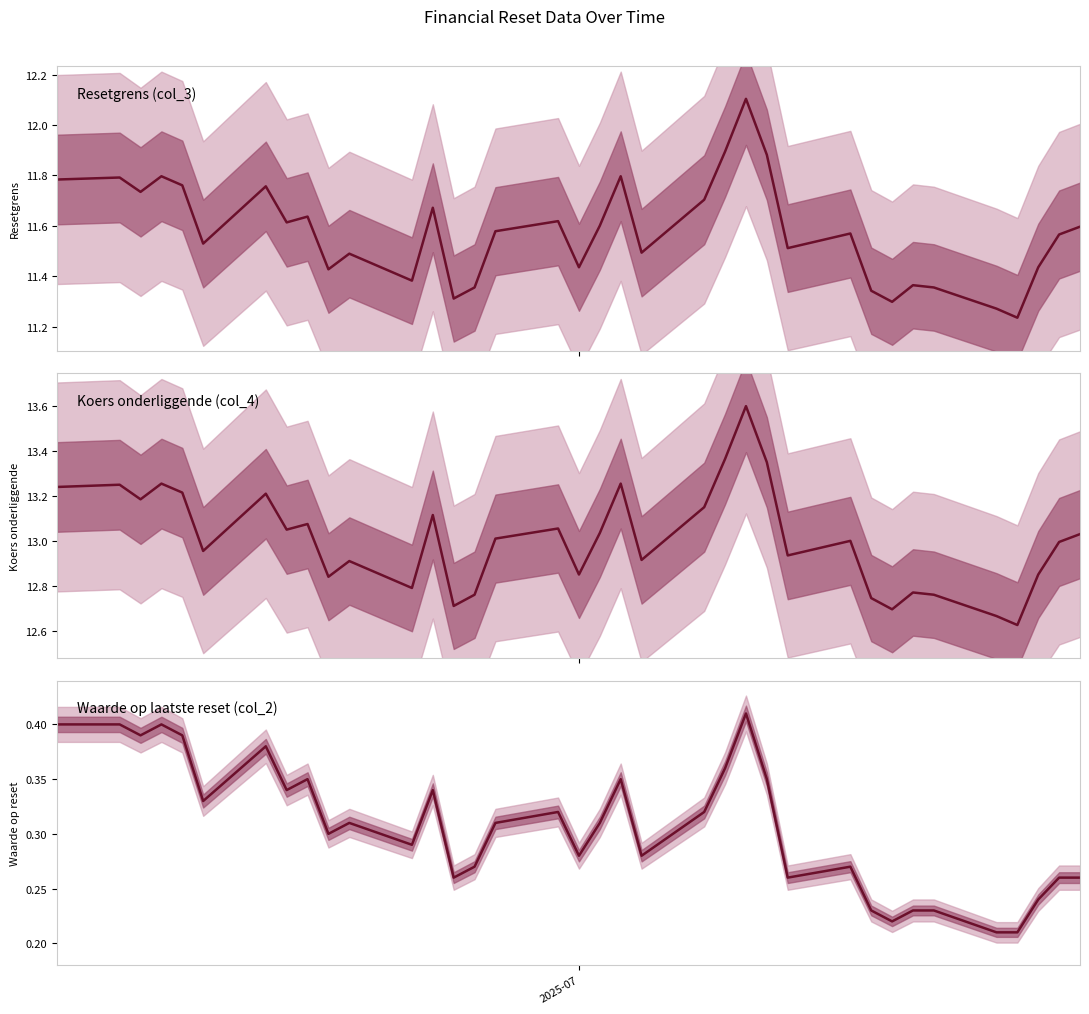

Is the value of Resetgrens (col_3) at 18 greater than the value of Koers onderliggende (col_4) at 13?

No